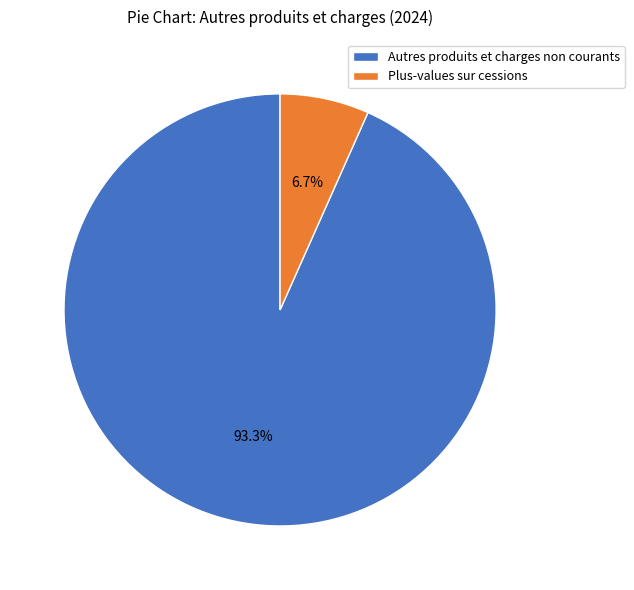

Which category has the biggest portion of the pie?

Autres produits et charges non courants